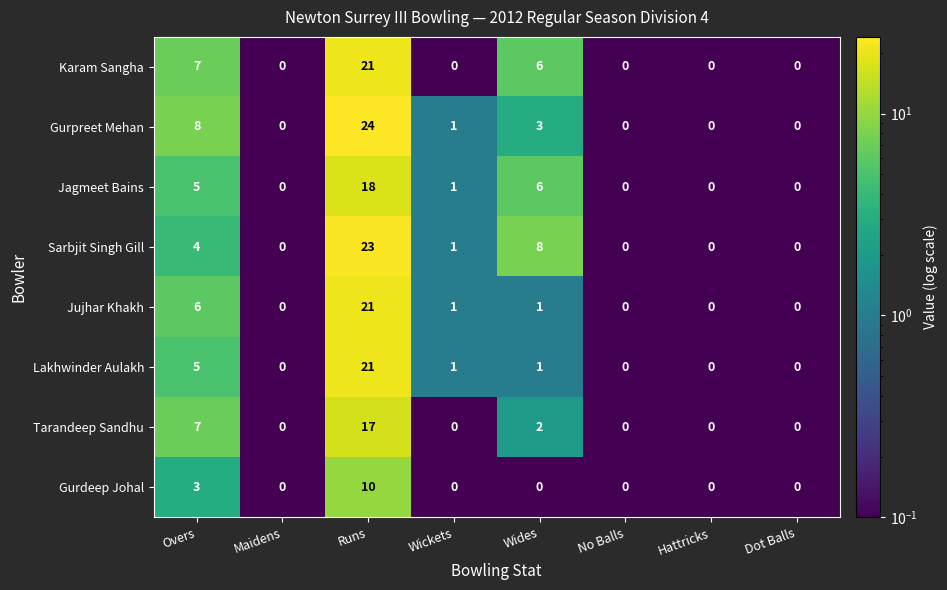

What is the minimum value shown in the chart?

0